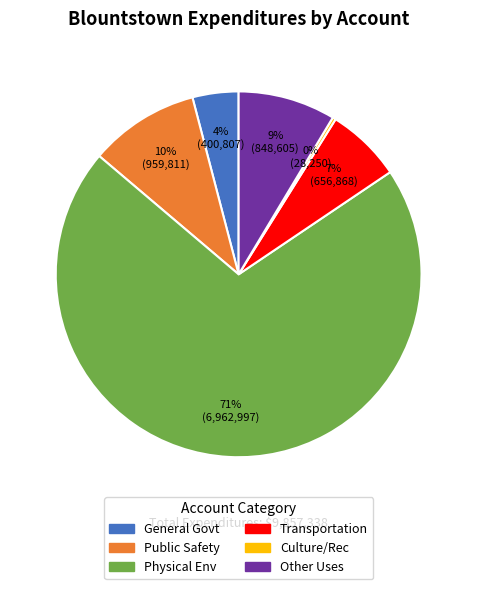

To the nearest percent, what is the average slice percentage?

17%